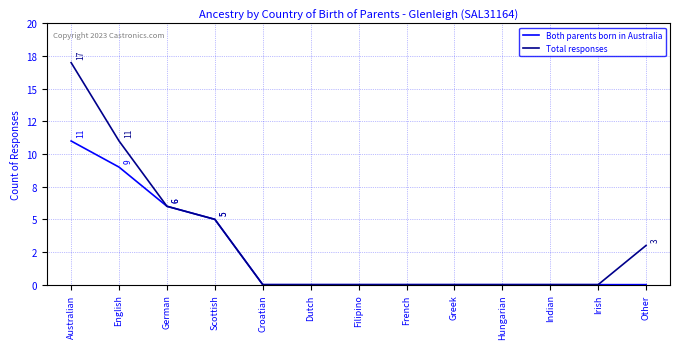

At which label is Total responses closest to 8?

German